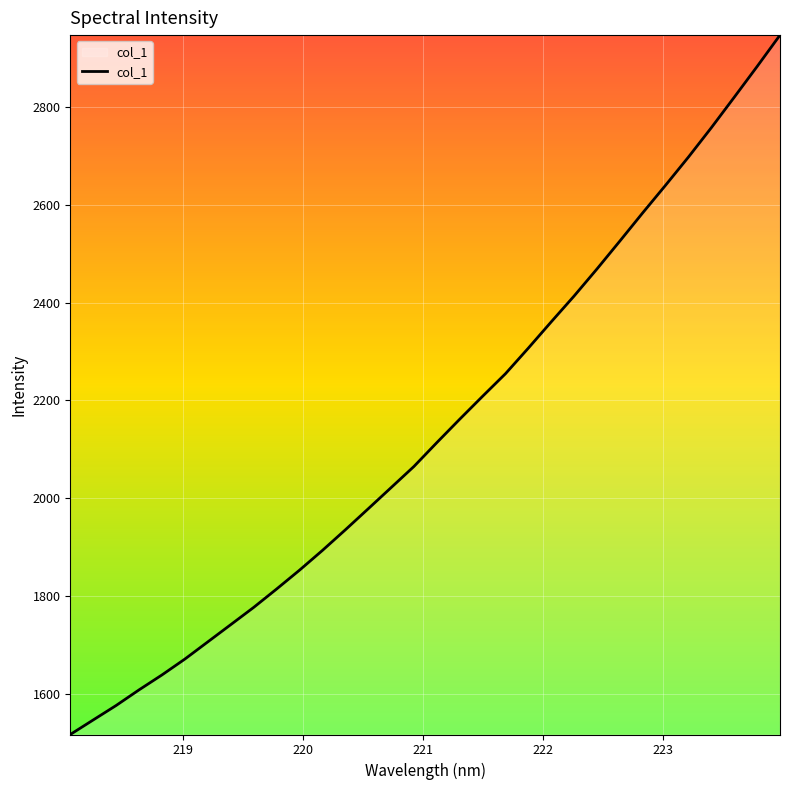

Does the chart have visible grid lines?

Yes